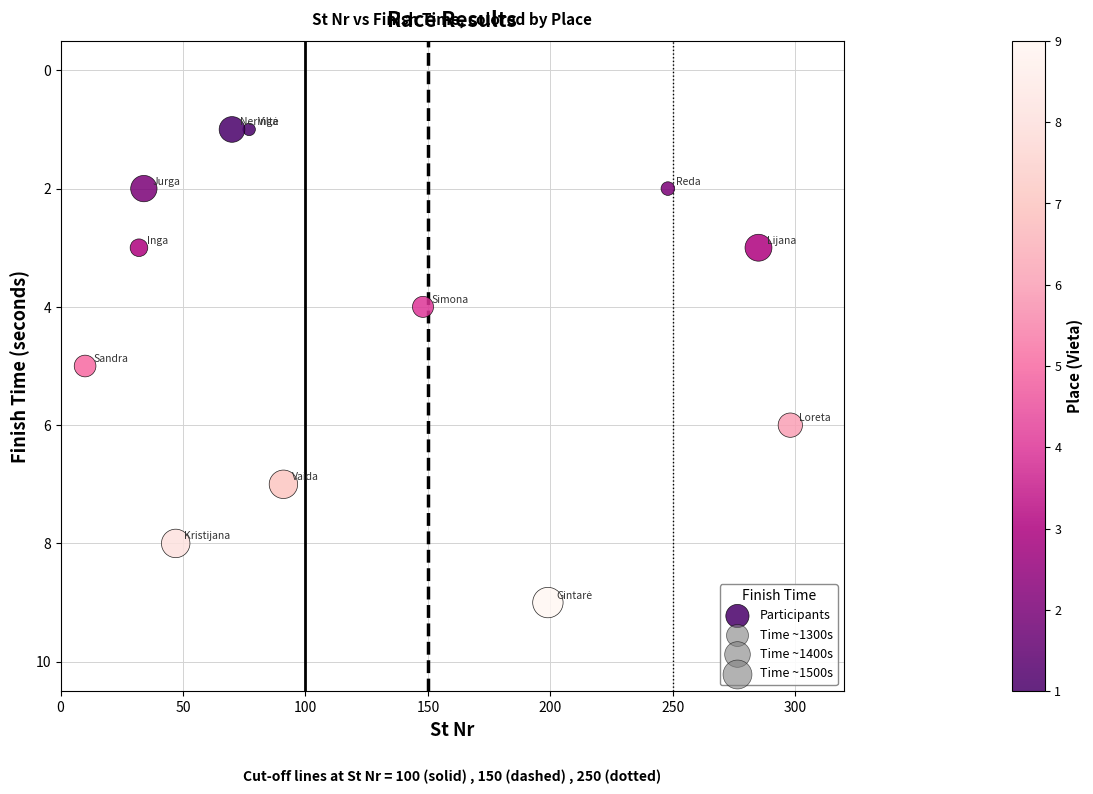

What is the range of Y values (max minus min)?

8